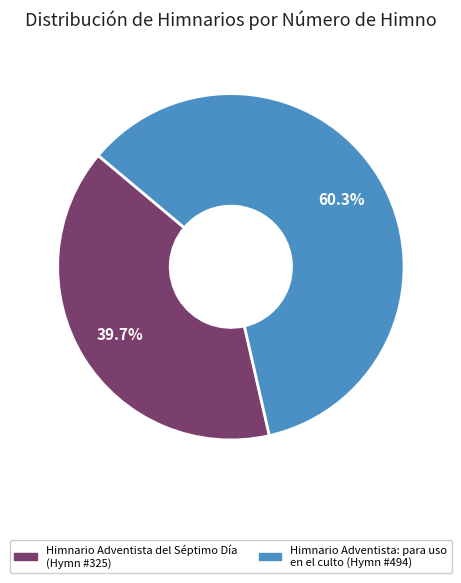

To the nearest percent, what portion does Himnario Adventista del Séptimo Día represent?

40%